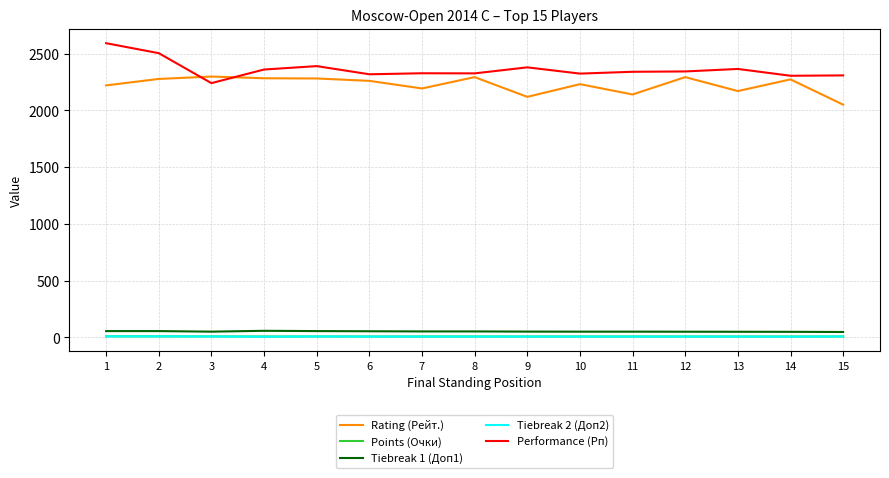

True or false: Points (Очки) and Tiebreak 1 (Доп1) cross at least once.

False